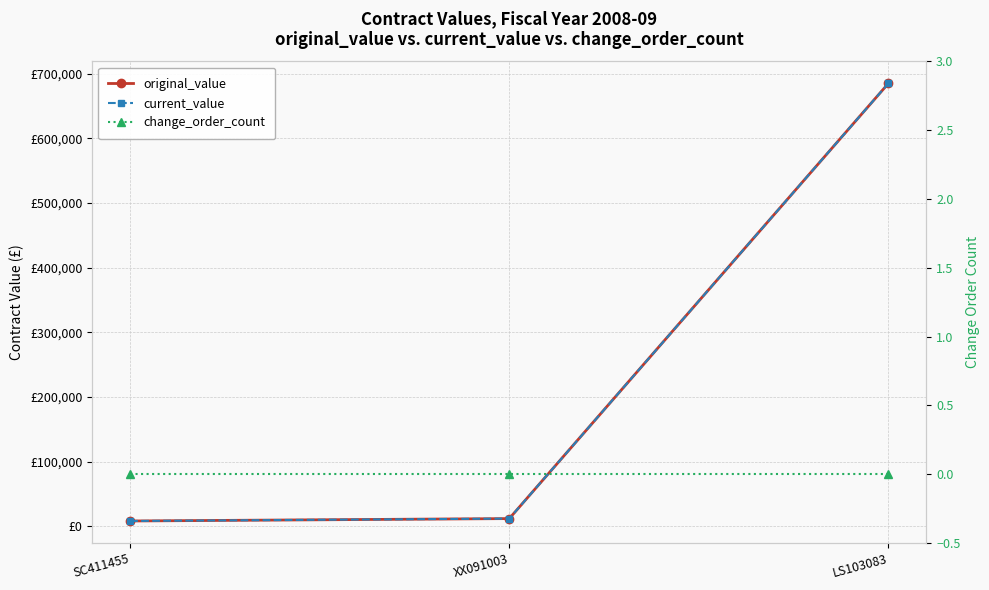

Which series has the largest total across all categories?

original_value